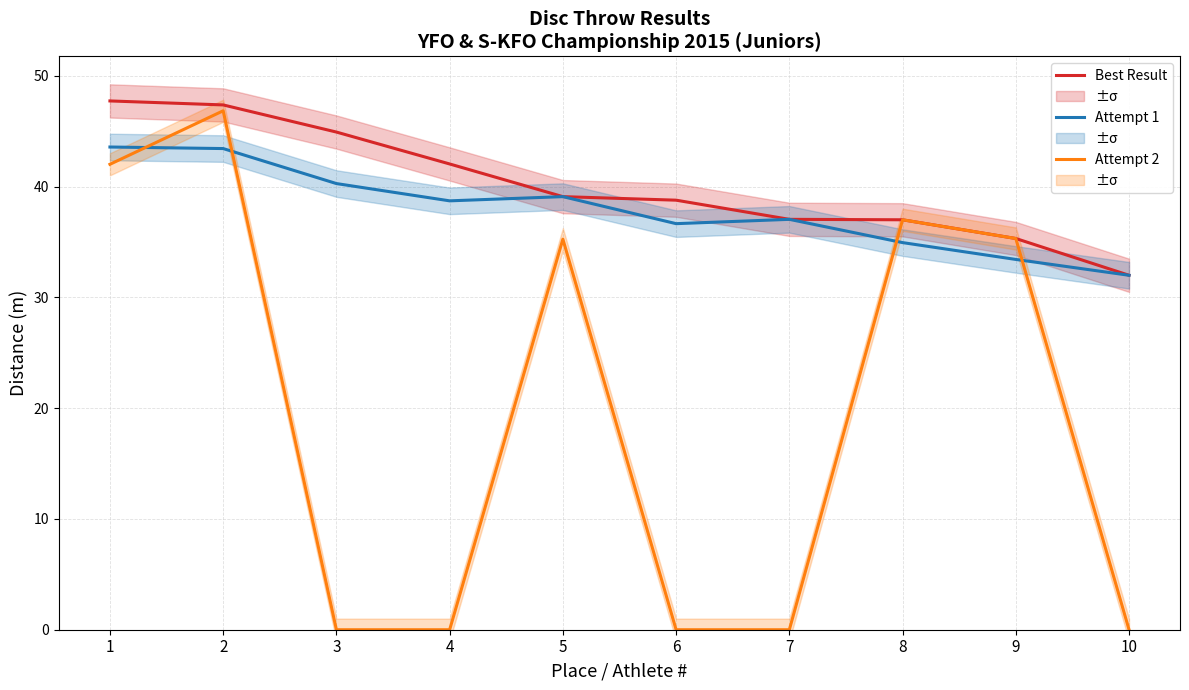

At how many categories does at least one series exceed 8?

10